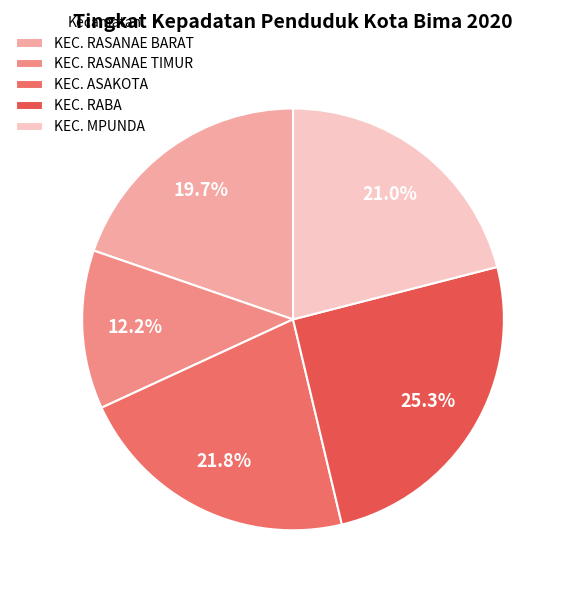

Is KEC. RASANAE BARAT the majority of the pie?

No